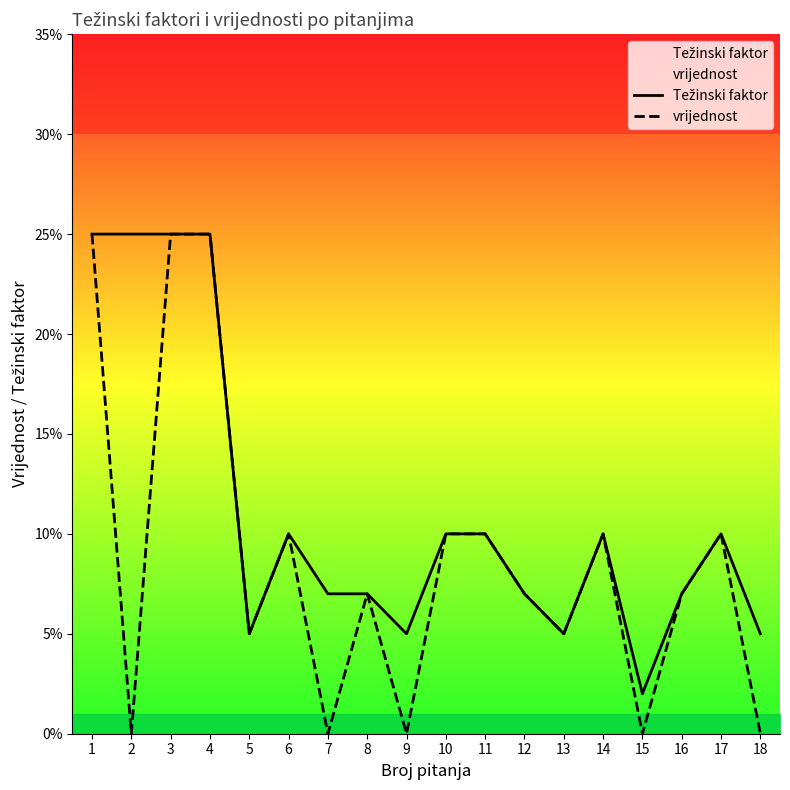

Which series changed the most between 7 and 13?

vrijednost